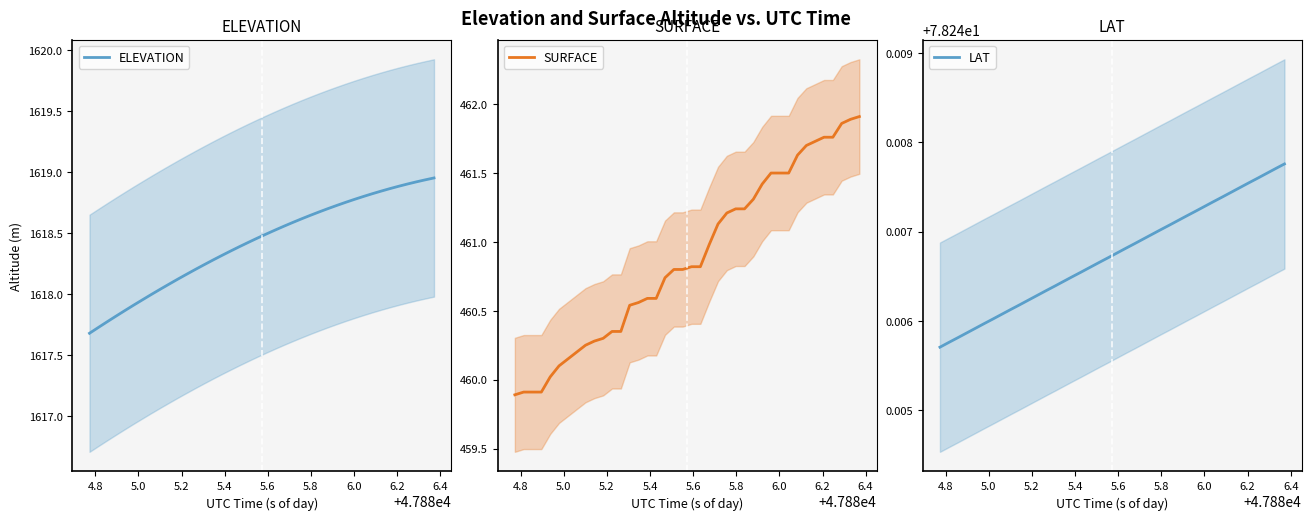

What is the value of the ELEVATION point at the 10th from the left?

1618.1